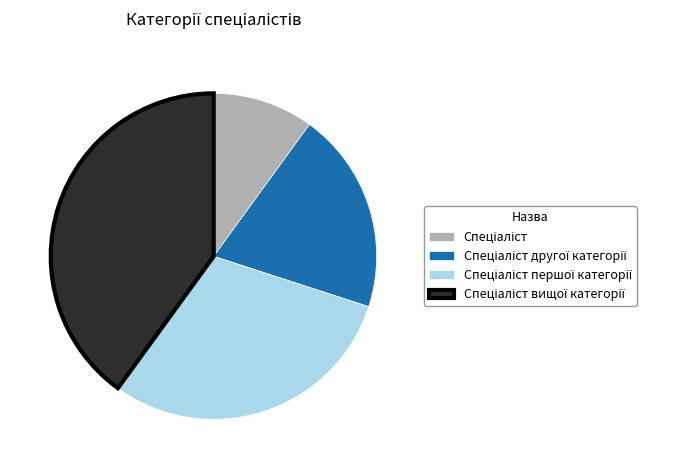

Is there a majority slice in this chart?

No